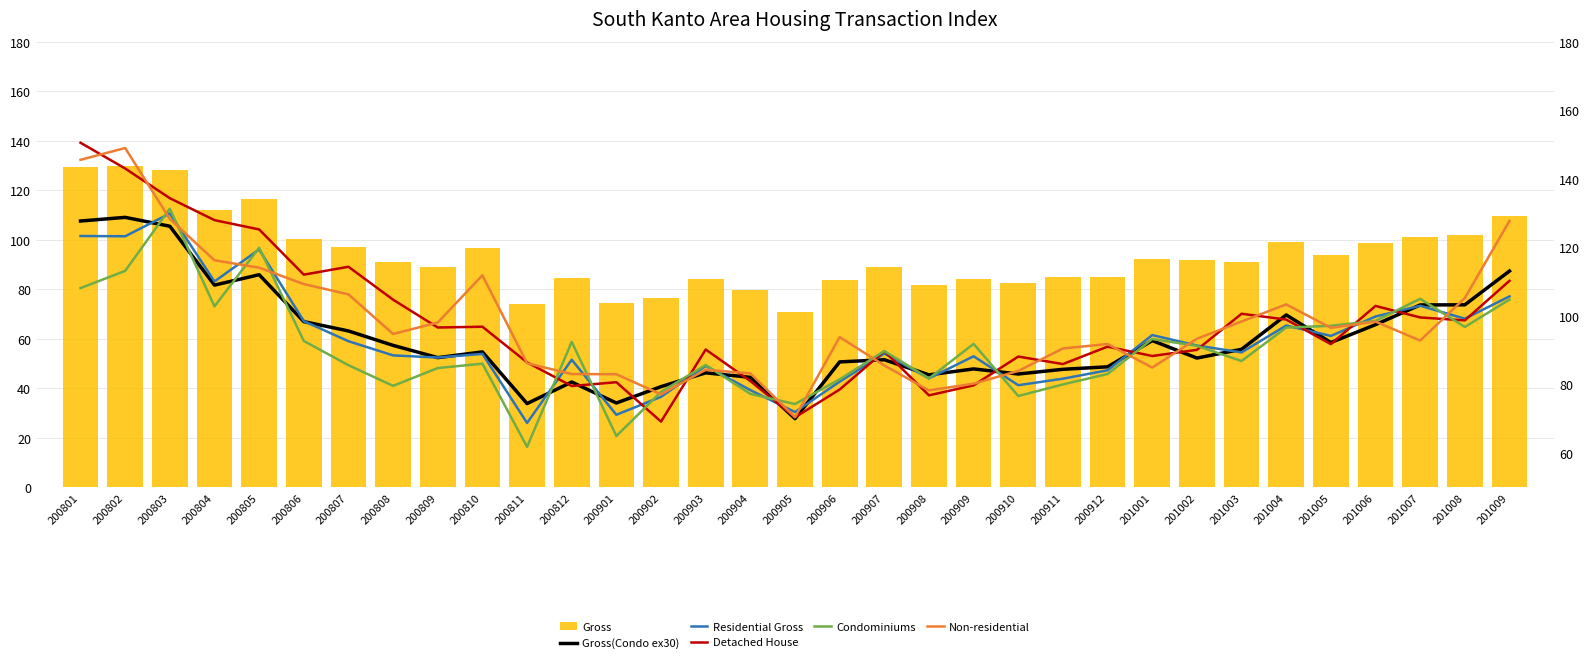

What is the difference between the second highest and second lowest values in the Gross series?

55.3